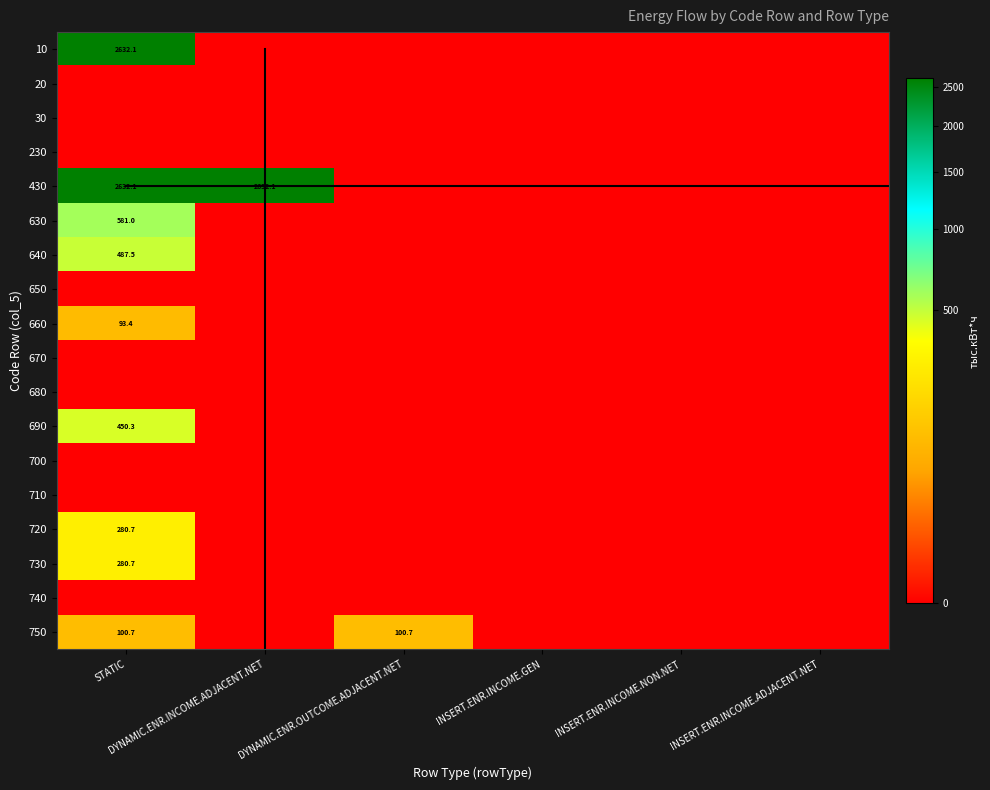

Is the value of 750 at INSERT.ENR.INCOME.ADJACENT.NET greater than the value of 430 at STATIC?

No